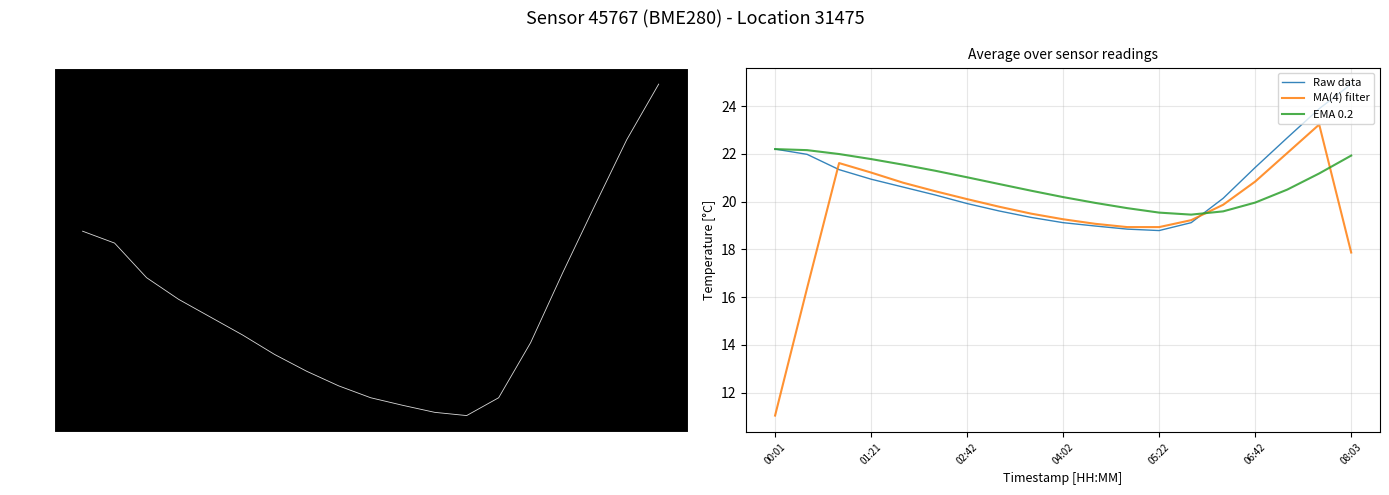

The Raw data series shows 14.4 at 06:42. True or false?

False